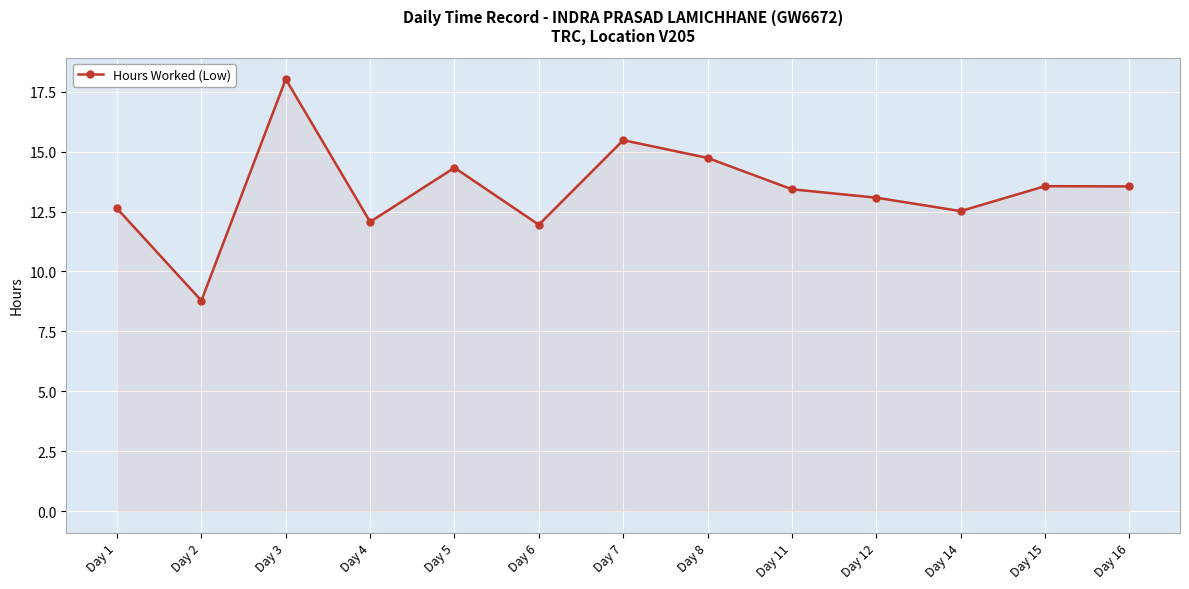

At which category does the data reach its first local peak?

Day 3